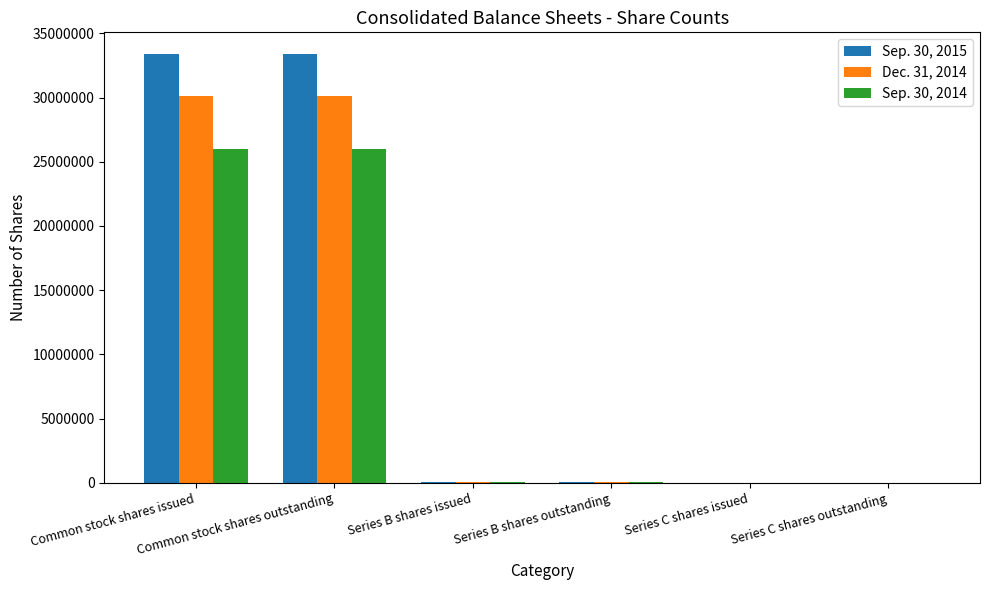

The value of Sep. 30, 2014 at Series C shares issued is 15055031. True or false?

False